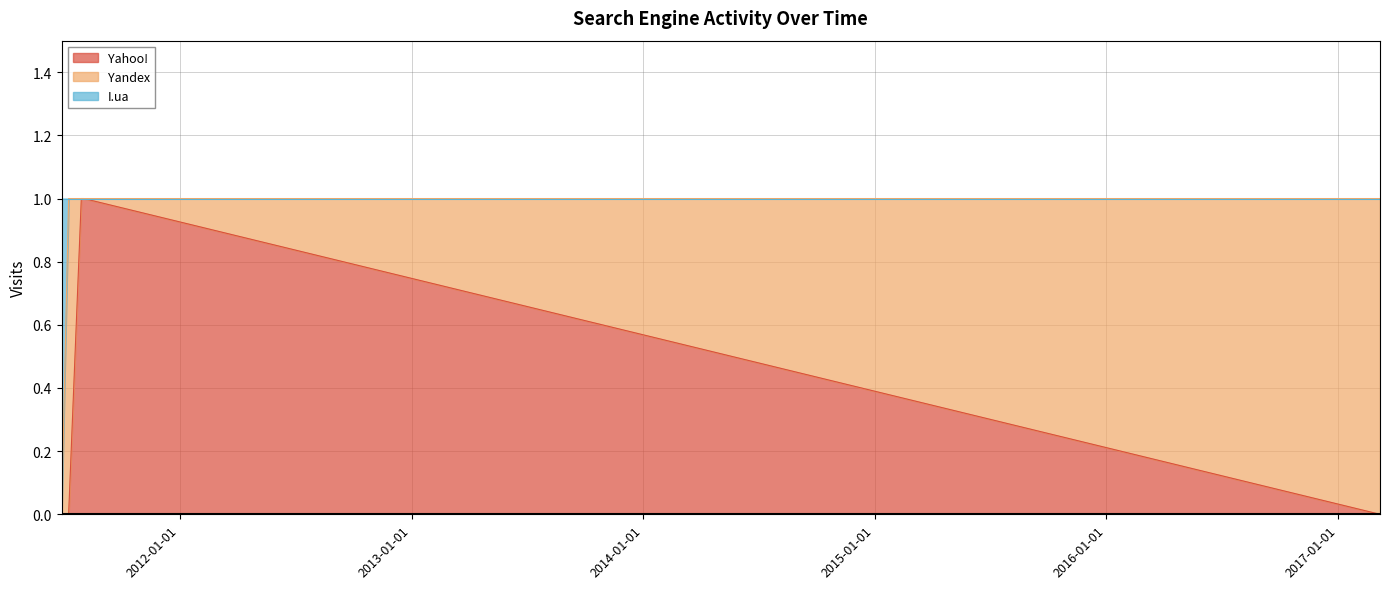

Where is I.ua nearest to the value 0?

2011-06-29